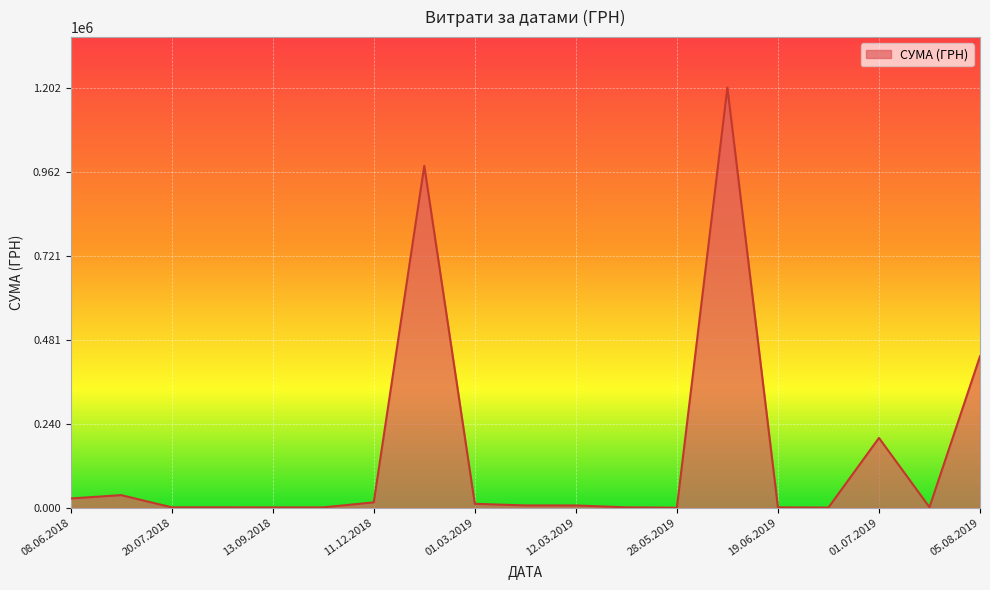

What is the minimum value shown in the chart?

237.1